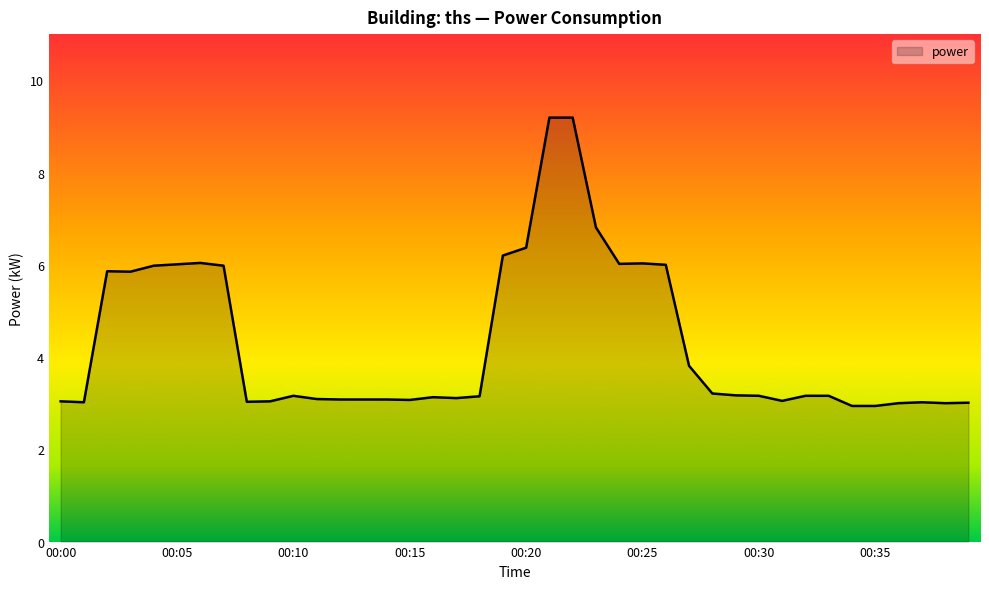

What is the average value?

4.3